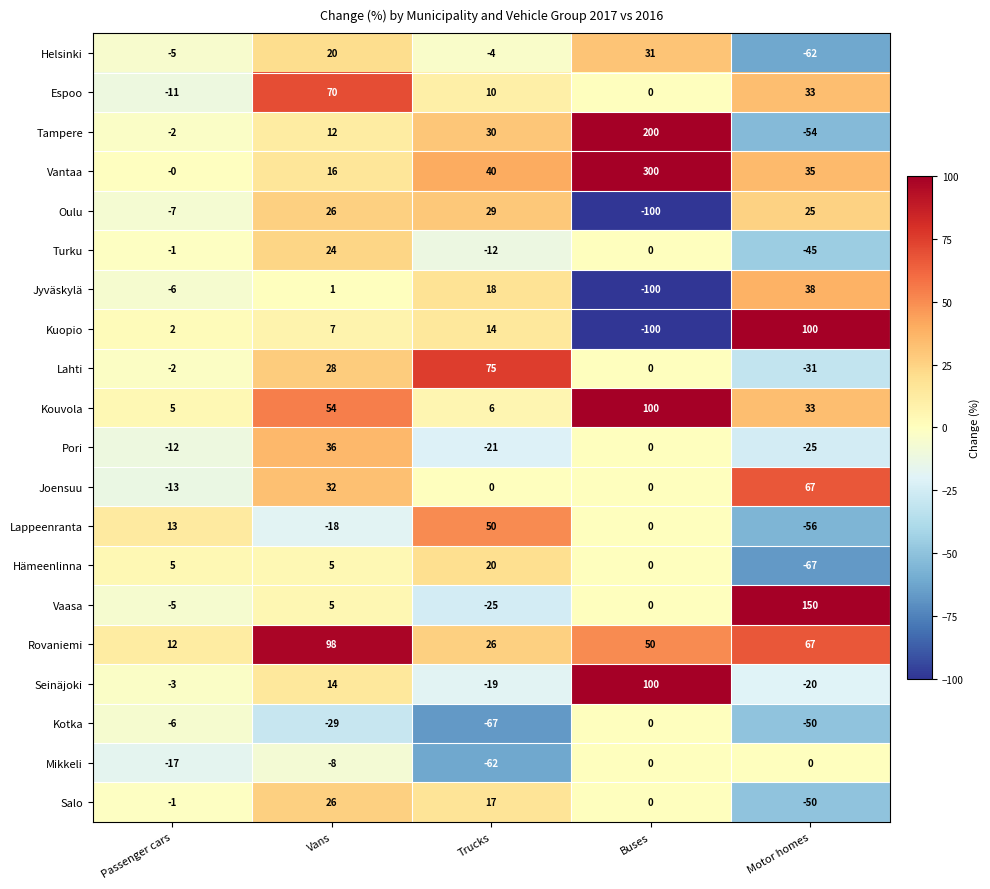

What is the sum of the Lappeenranta values at Passenger cars and Motor homes?

-43